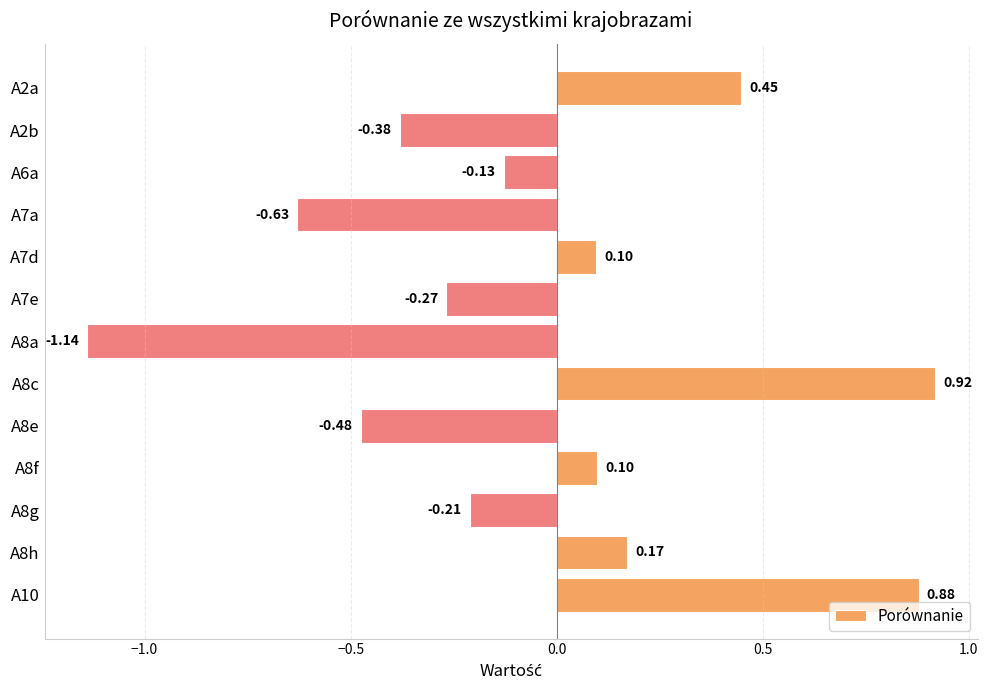

Does the chart contain stacked bars?

No